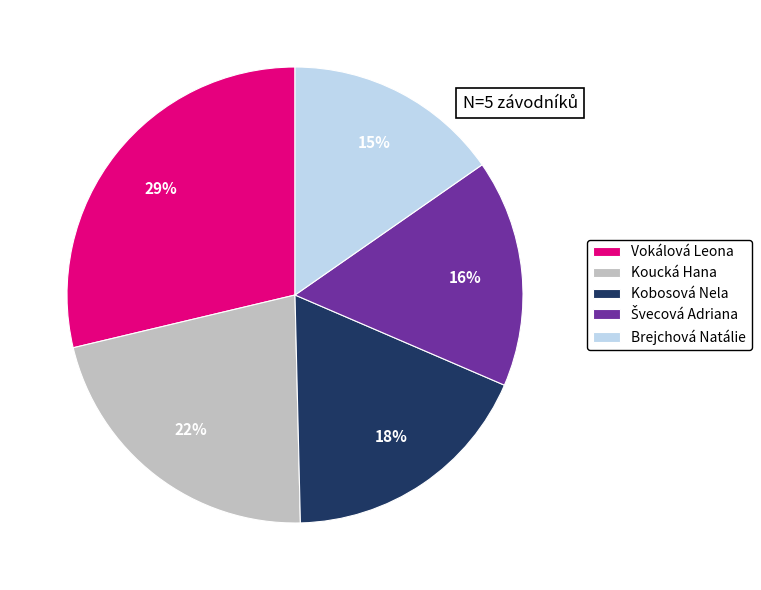

How many slices are in this pie chart?

5